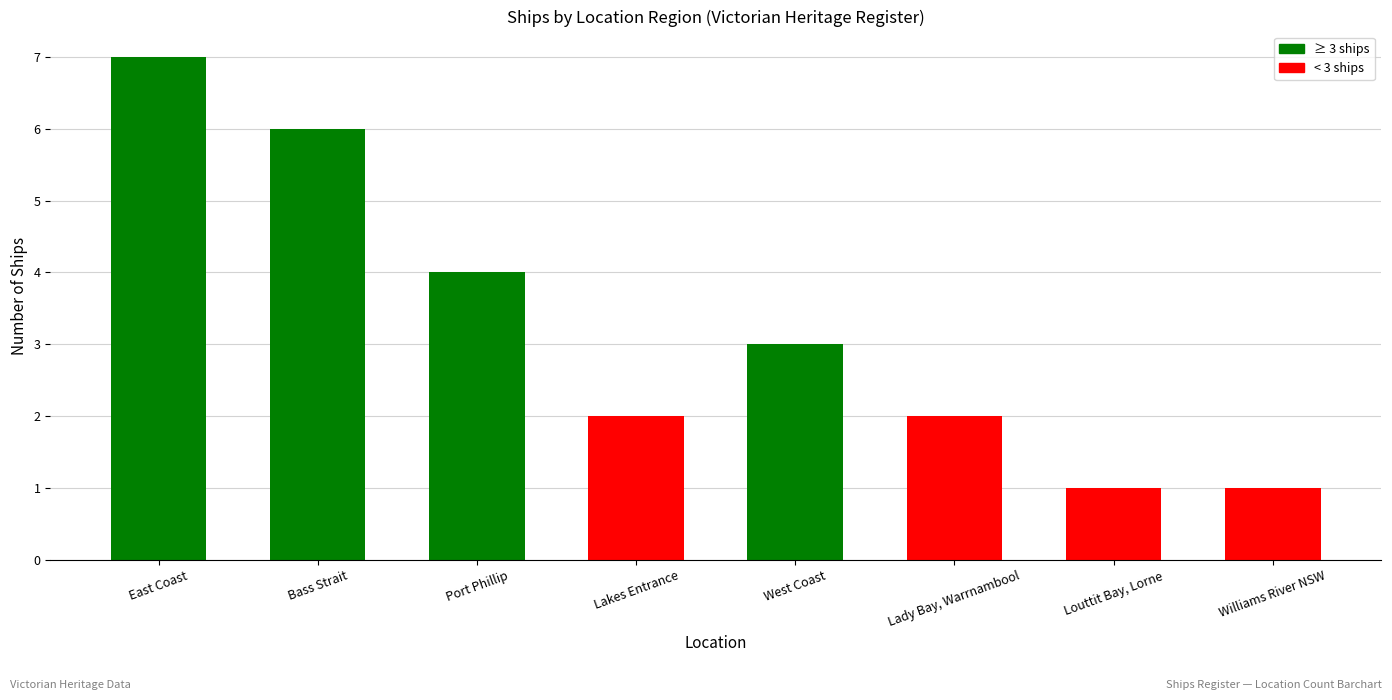

What is the average value?

3